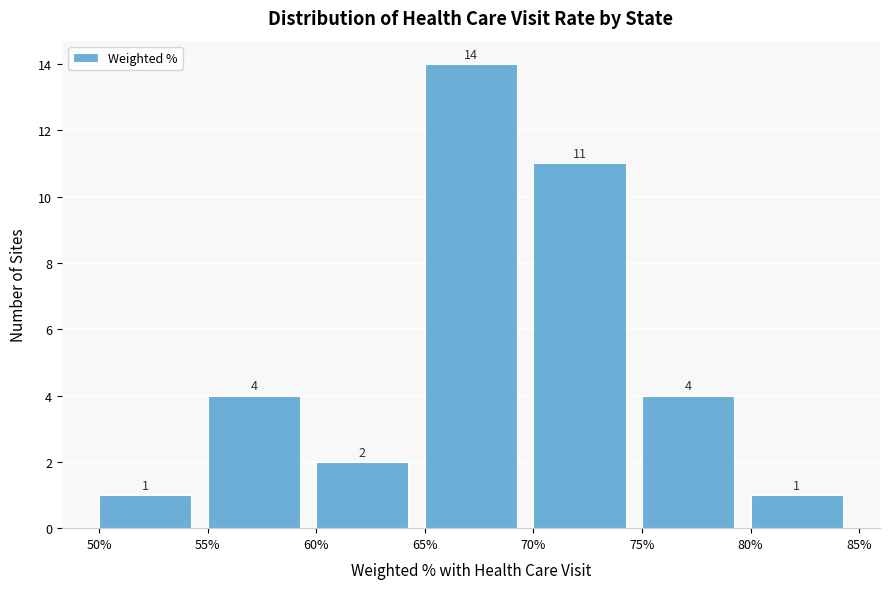

Reading left to right, list every bar in this chart as the range it spans on the x-axis followed by its height.

50% to 55%: 1
55% to 60%: 4
60% to 65%: 2
65% to 70%: 14
70% to 75%: 11
75% to 80%: 4
80% to 85%: 1